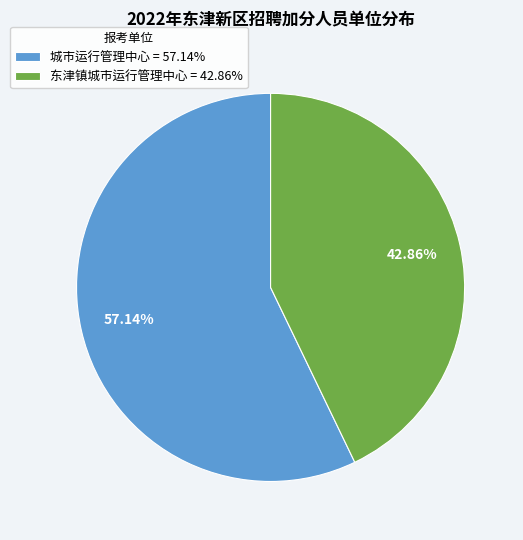

Rank the categories by value from lowest to highest.

东津镇城市运行管理中心 = 42.86%, 城市运行管理中心 = 57.14%